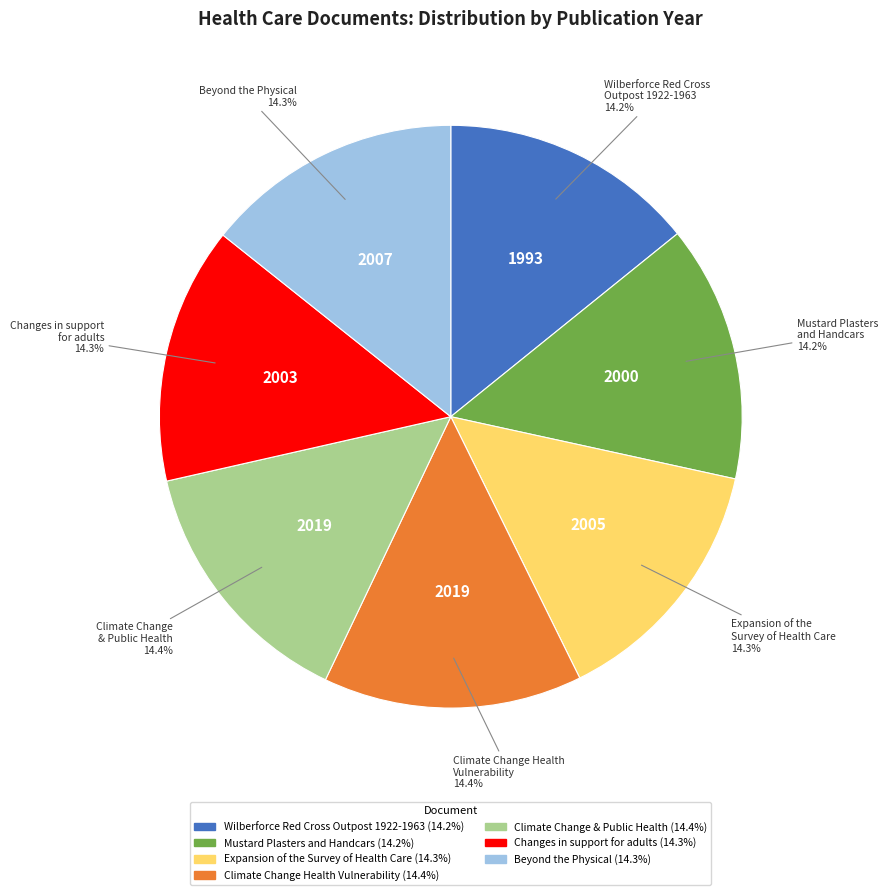

Approximately how many times larger is the value at Climate Change & Public Health compared to Mustard Plasters and Handcars?

1.0